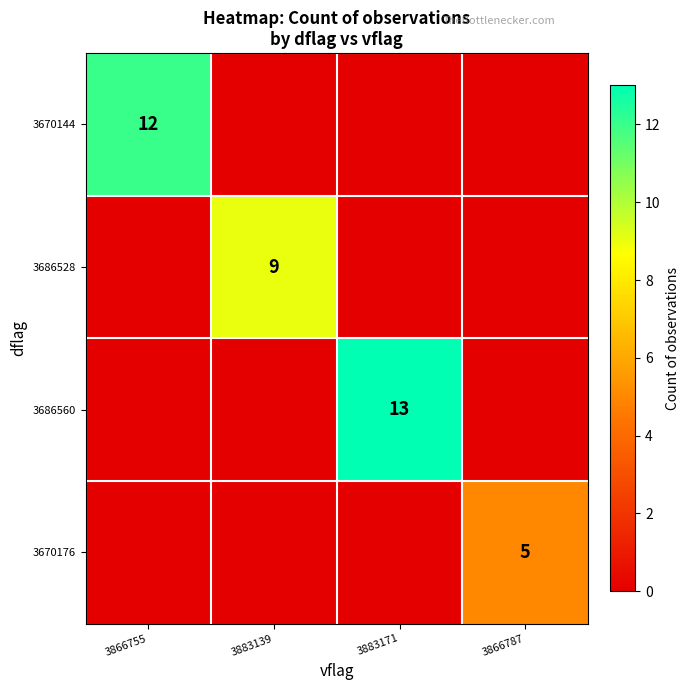

Between 3883171 and 3883139, which is larger?

3883171